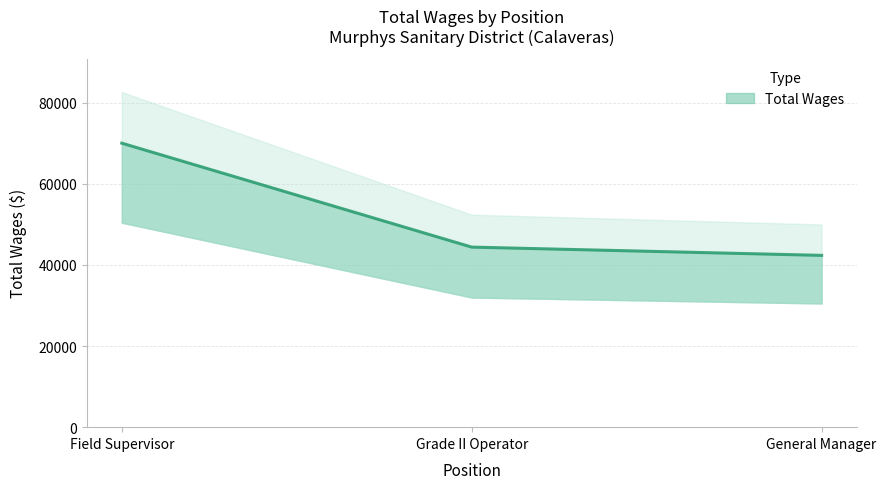

Reading left to right, transcribe all the data shown in this chart.

Field Supervisor=70048	Grade II Operator=44411	General Manager=42371